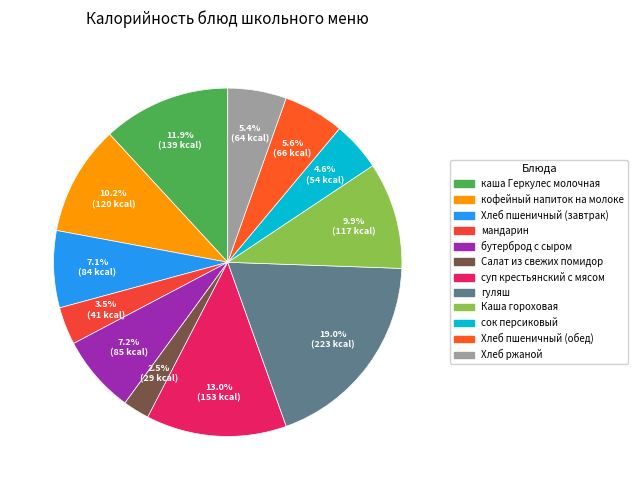

What is the smallest slice in the pie chart?

Салат из свежих помидор